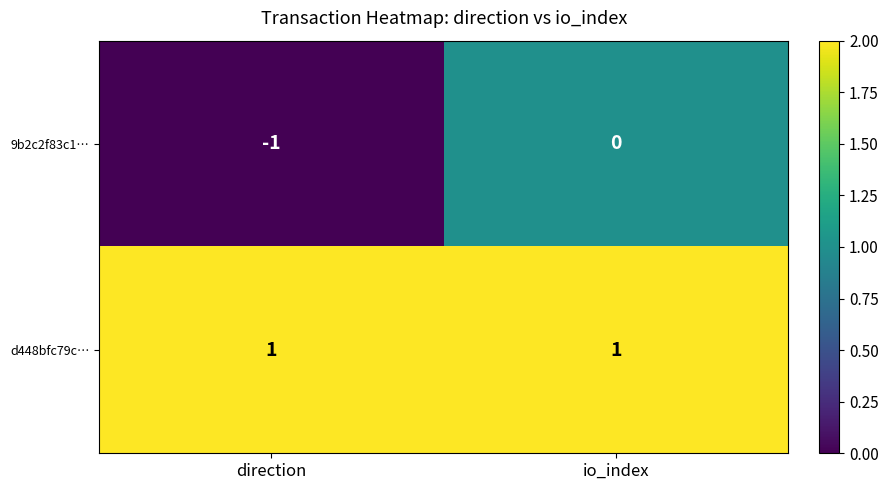

Where is 9b2c2f83c1… nearest to the value 0?

io_index